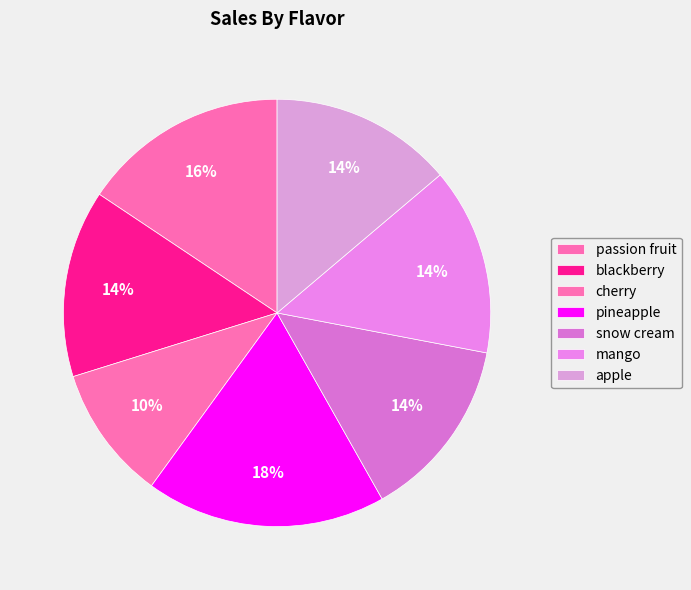

Rank the categories by value from highest to lowest.

pineapple, passion fruit, blackberry, mango, snow cream, apple, cherry